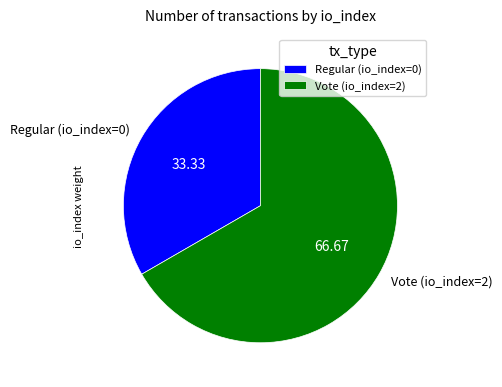

Which has a higher value, Vote (io_index=2) or Regular (io_index=0)?

Vote (io_index=2)